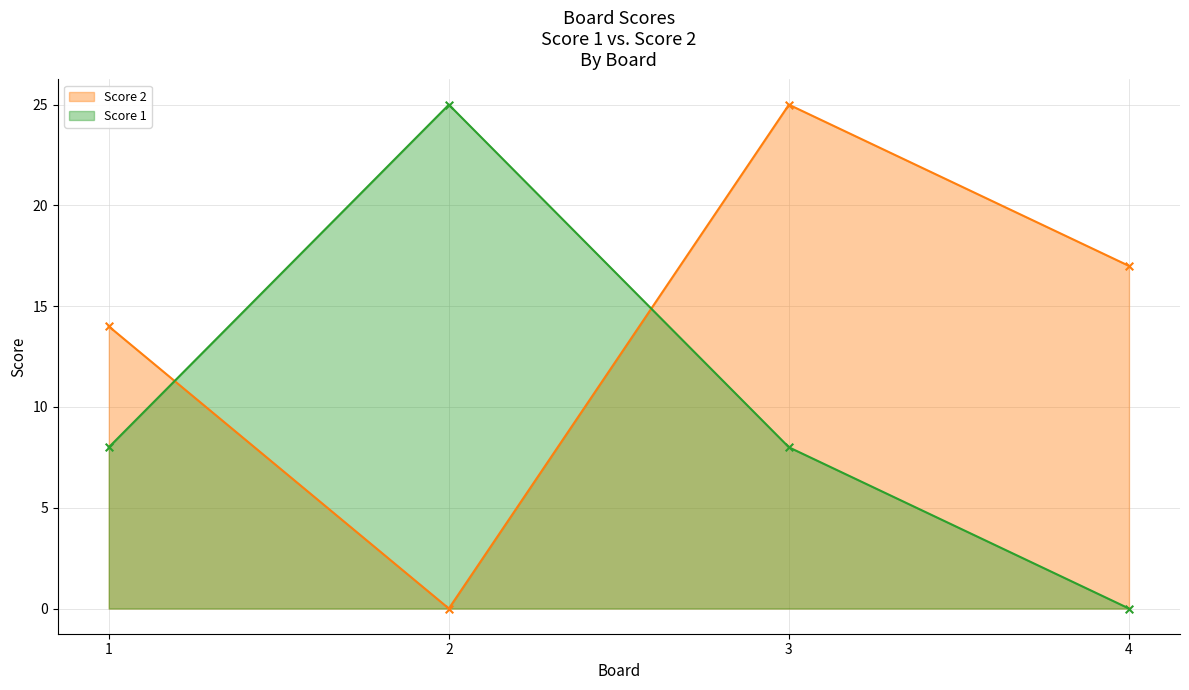

Which series has the widest spread of Y values?

Score 2